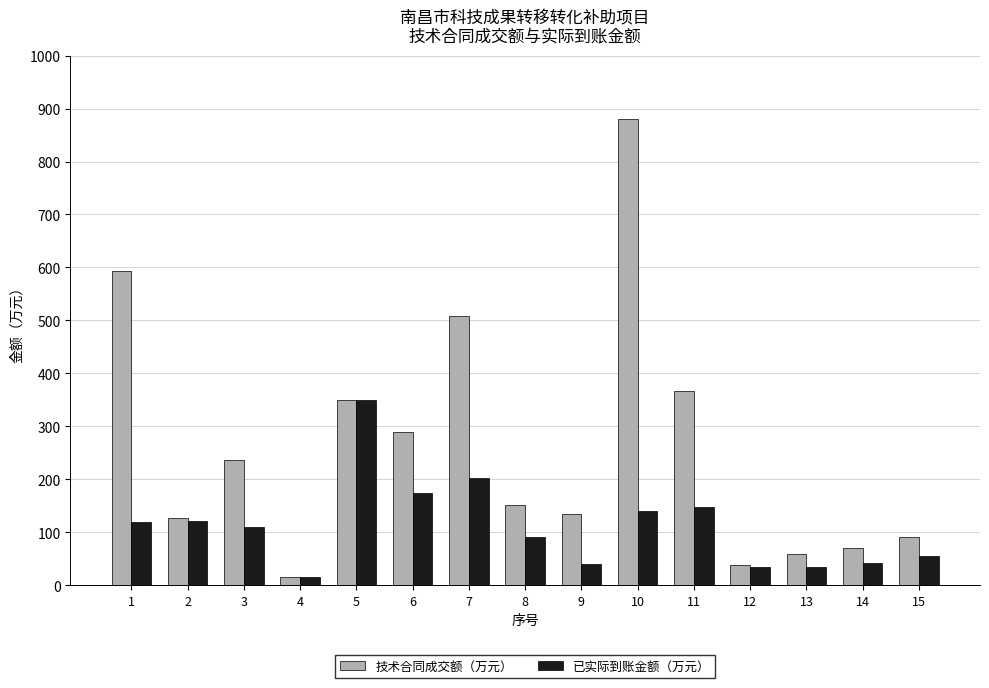

What is the value of the 已实际到账金额（万元） bar at the 7th from the left?

203.1